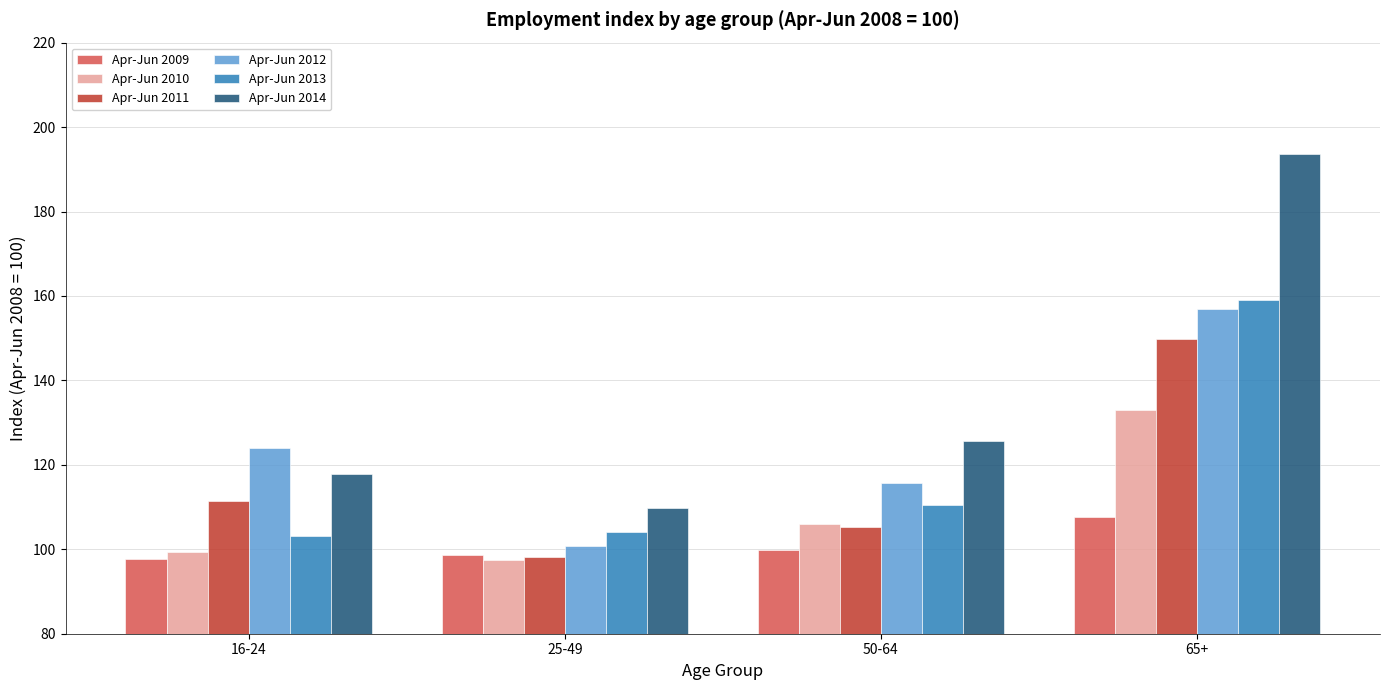

Reading left to right, what are all the values shown in this chart?

Apr-Jun 2009: 97.6	98.7	99.9	107.7
Apr-Jun 2010: 99.3	97.5	105.9	133.0
Apr-Jun 2011: 111.4	98.2	105.3	149.9
Apr-Jun 2012: 124.0	100.8	115.7	157.0
Apr-Jun 2013: 103.2	104.0	110.6	159.0
Apr-Jun 2014: 117.7	109.7	125.5	193.5